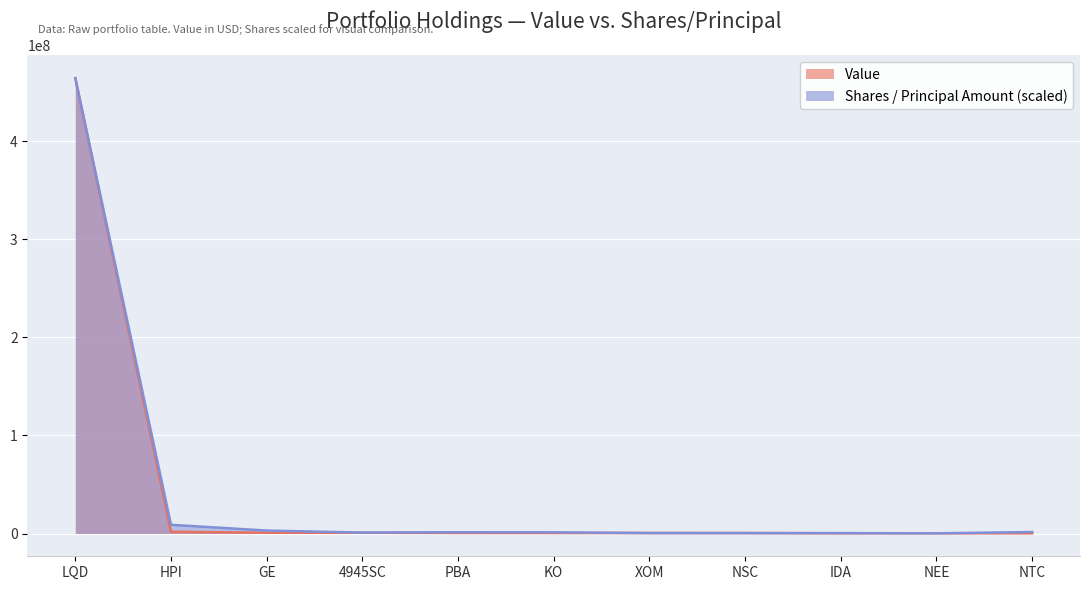

Read the Value value at NTC.

190000.0